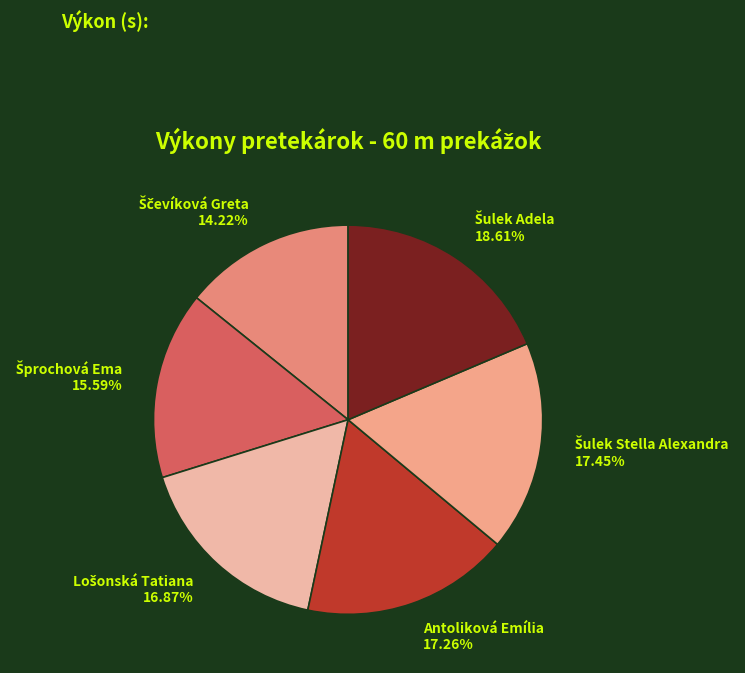

Is there a majority slice in this chart?

No